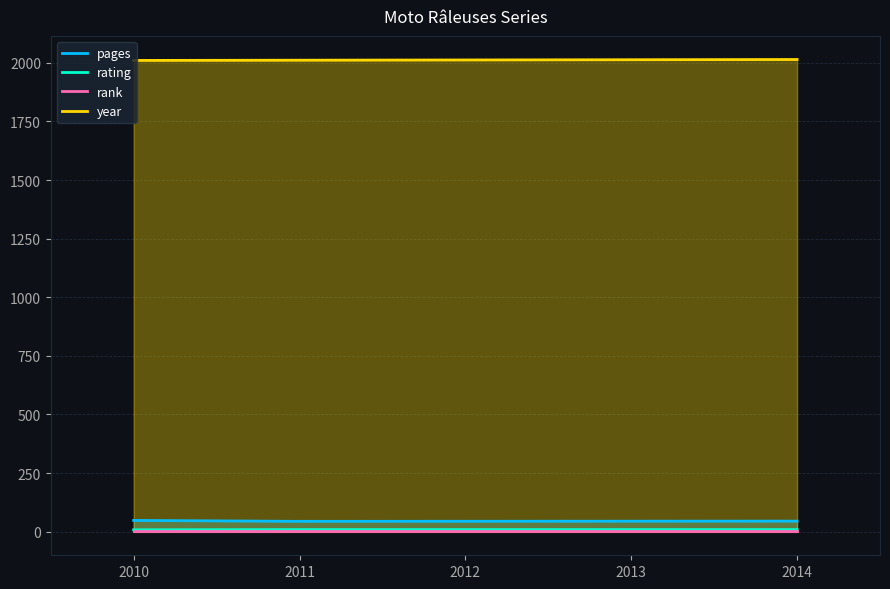

What is the average value of the rating series?

9